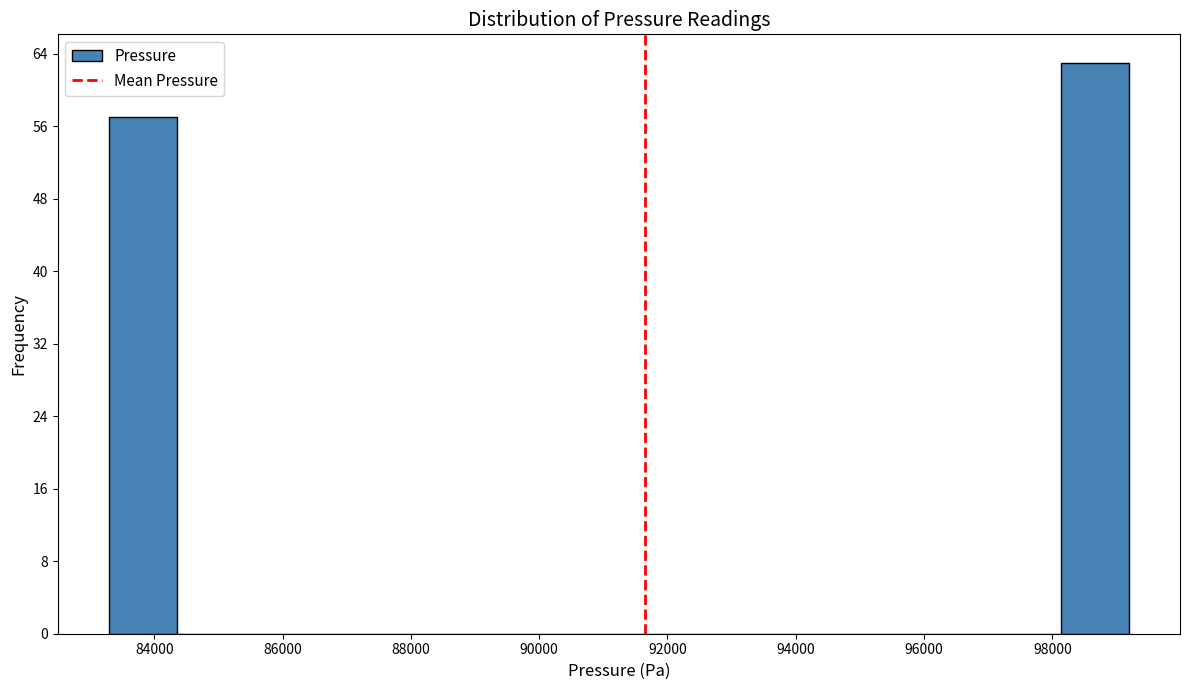

Reading left to right, transcribe this chart: for each bar, give the range it covers on the x-axis and its height. Neither the bar edges nor the heights are printed on the chart, so give them approximately, as read against the axes.

83200 to 84400: 57
84400 to 85400: 0
85400 to 86400: 0
86400 to 87600: 0
87600 to 88600: 0
88600 to 89600: 0
89600 to 90800: 0
90800 to 91800: 0
91800 to 92800: 0
92800 to 93800: 0
93800 to 95000: 0
95000 to 96000: 0
96000 to 97000: 0
97000 to 98200: 0
98200 to 99200: 63